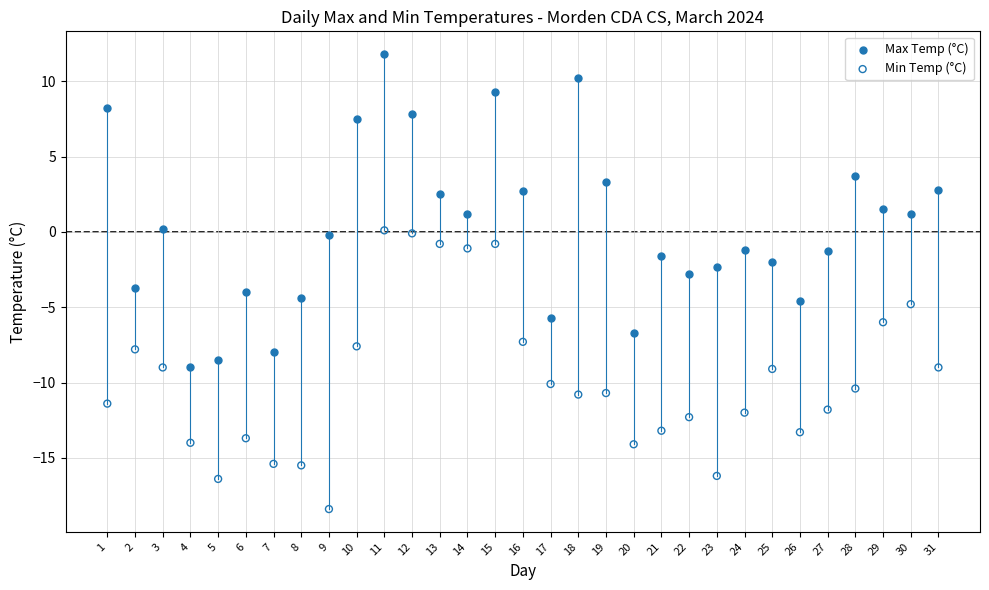

What is the X range (max minus min) for the scatter plot?

30.0